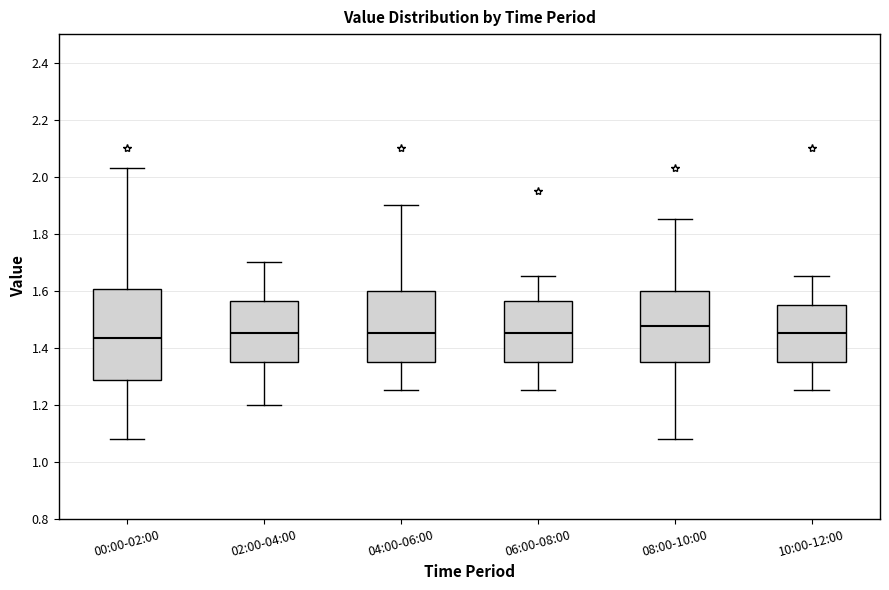

Reading left to right, read every box against the y-axis: the position of its median line, the range the box covers, and the ends of its whiskers. The values are not printed on the chart, so give them approximately, as read against the axis.

00:00-02:00: median 1.44, box 1.28 to 1.60, whiskers 1.08 to 2.04
02:00-04:00: median 1.46, box 1.36 to 1.56, whiskers 1.20 to 1.70
04:00-06:00: median 1.46, box 1.36 to 1.60, whiskers 1.26 to 1.90
06:00-08:00: median 1.46, box 1.36 to 1.56, whiskers 1.26 to 1.66
08:00-10:00: median 1.48, box 1.36 to 1.60, whiskers 1.08 to 1.86
10:00-12:00: median 1.46, box 1.36 to 1.56, whiskers 1.26 to 1.66